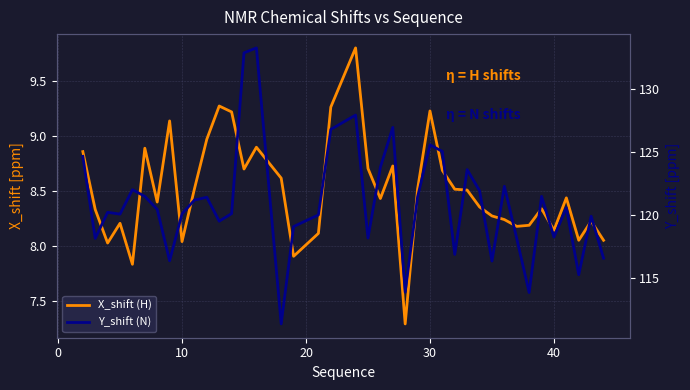

Reading left to right, list all the values displayed in this chart.

X_shift (H): 8.9	8.3	8.0	8.2	7.8	8.9	8.4	9.1	8.0	8.5	9.0	9.3	9.2	8.7	8.9	8.6	7.9	8.1	9.3	9.8	8.7	8.4	8.7	7.3	8.5	9.2	8.7	8.5	8.5	8.4	8.3	8.2	8.2	8.2	8.3	8.1	8.4	8.1	8.2	8.1
Y_shift (N): 124.6	118.1	120.2	120.0	122.0	121.5	120.4	116.3	120.1	121.2	121.4	119.5	120.1	132.9	133.2	111.3	119.1	120.0	126.8	127.9	118.1	123.8	126.9	113.9	121.4	125.5	125.0	116.8	123.6	121.9	116.3	122.3	118.1	113.8	121.5	118.2	120.5	115.2	119.9	116.5